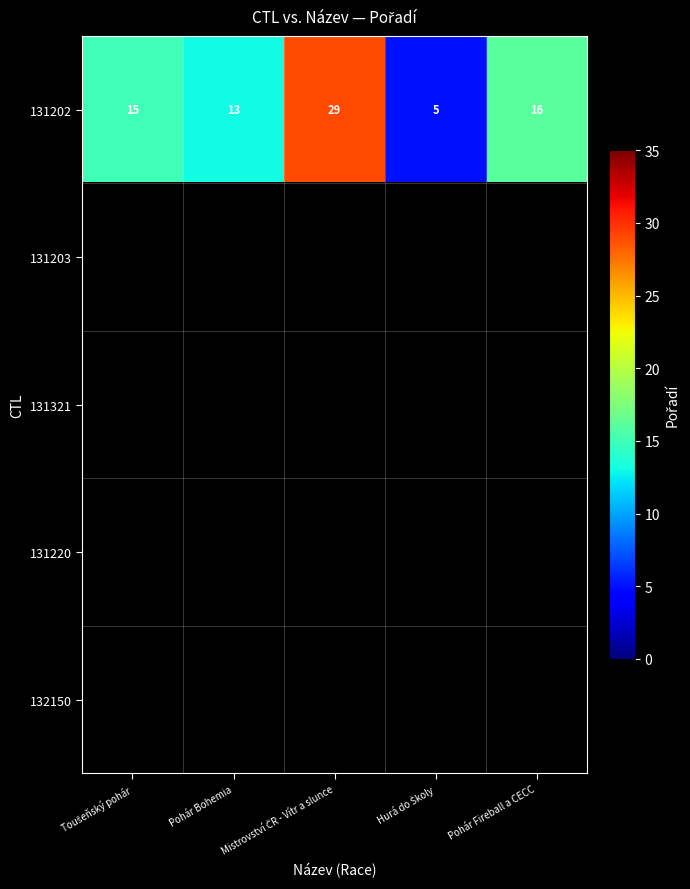

What is the sum of all 131202 values?

78